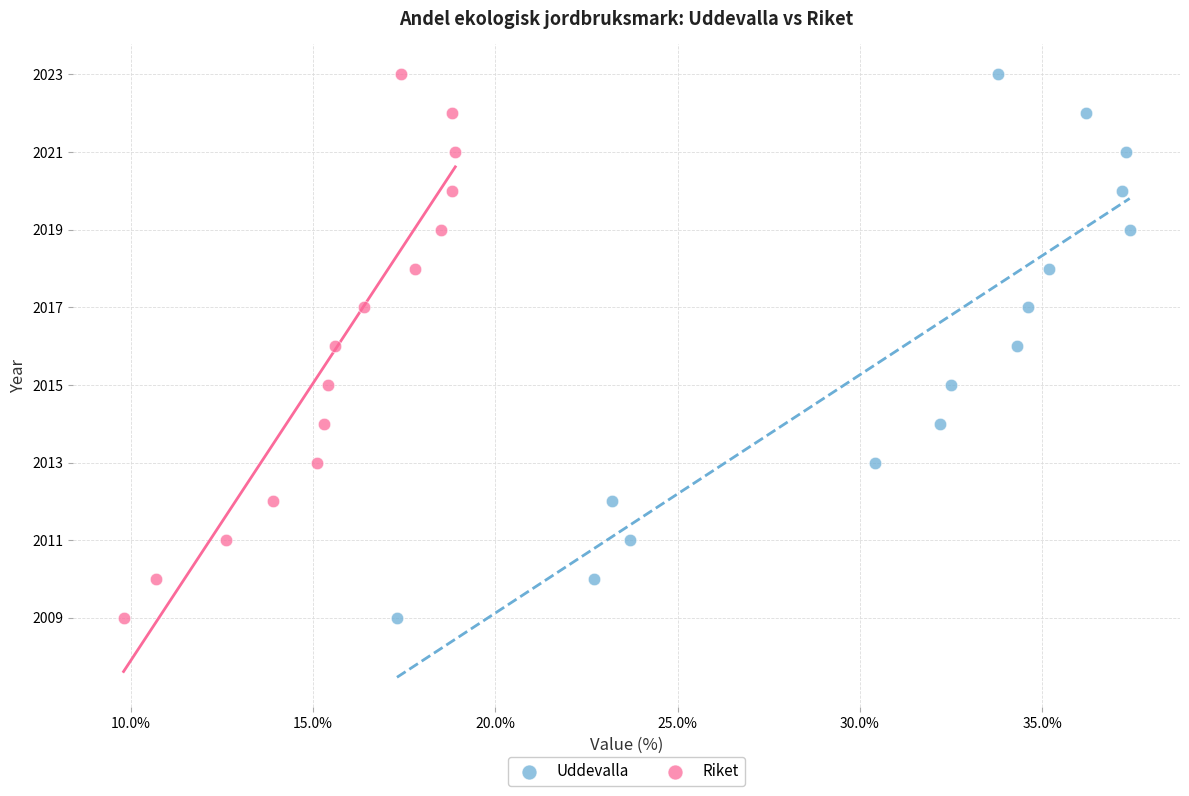

What are all the series names shown in the legend?

Uddevalla, Riket